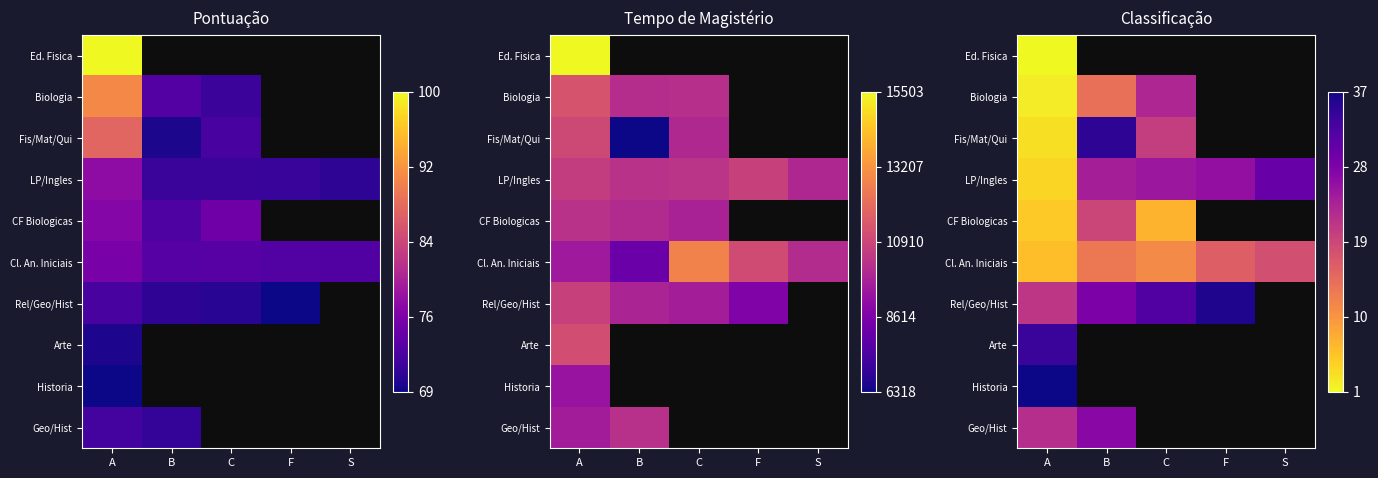

The value of LP/Ingles at B is 1.0. True or false?

False